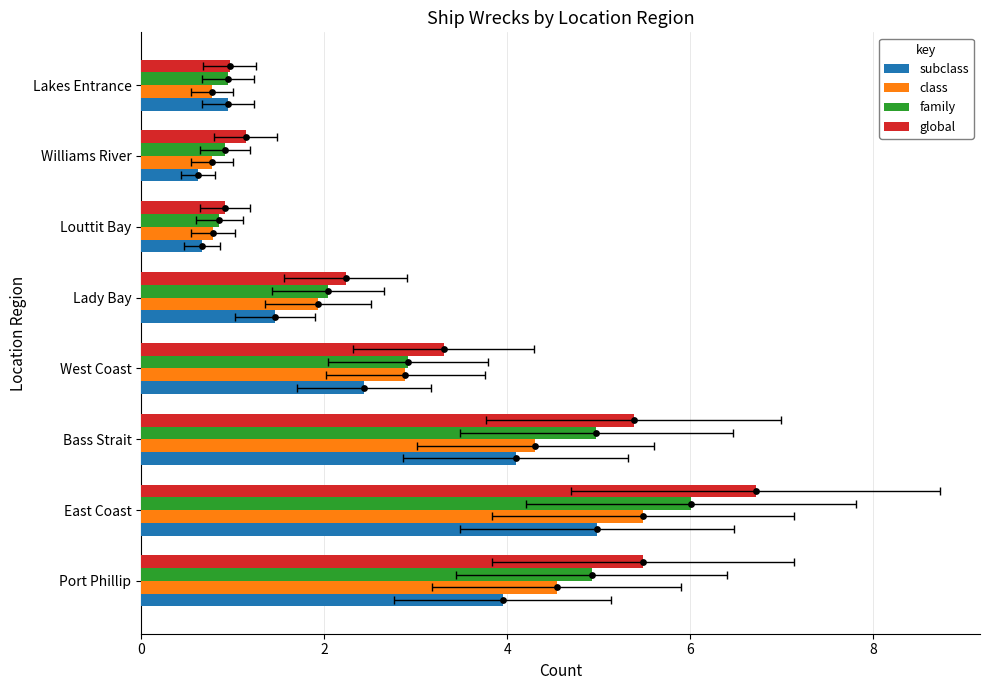

What are all the series names shown in the legend?

subclass, class, family, global